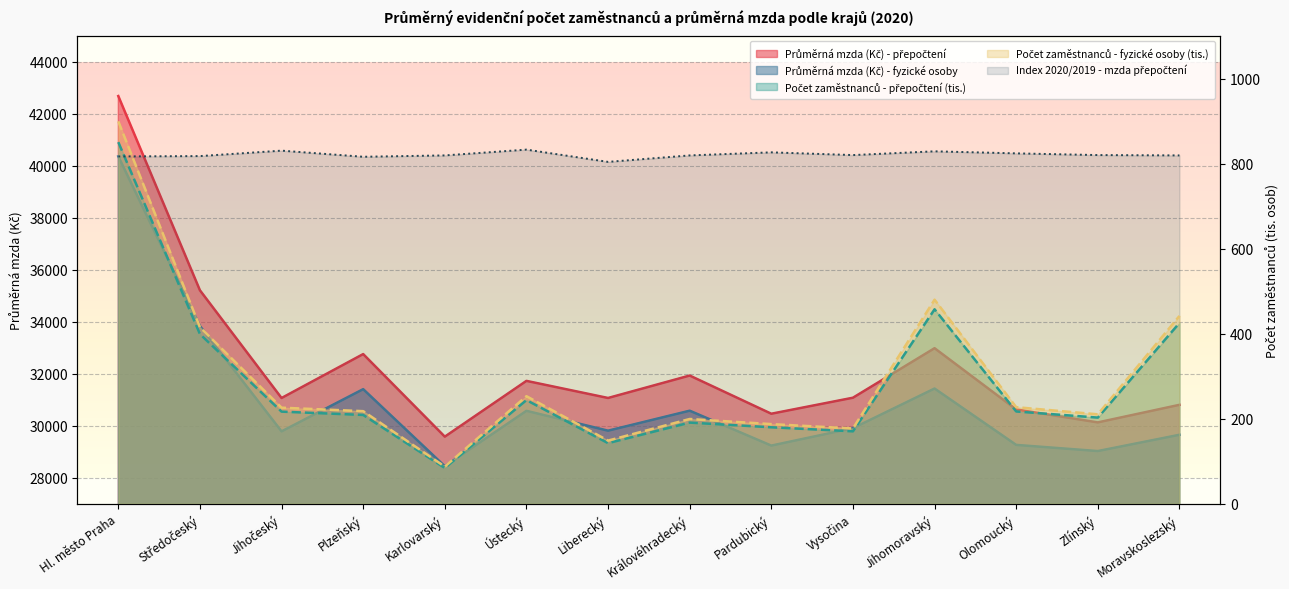

What is the minimum value for Index 2020/2019 - mzda přepočtení?

804.0